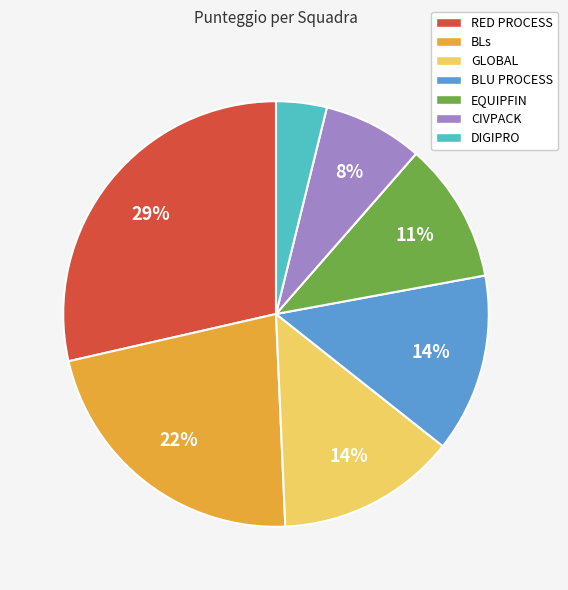

Approximately how many times larger is the value at BLU PROCESS compared to CIVPACK?

1.8